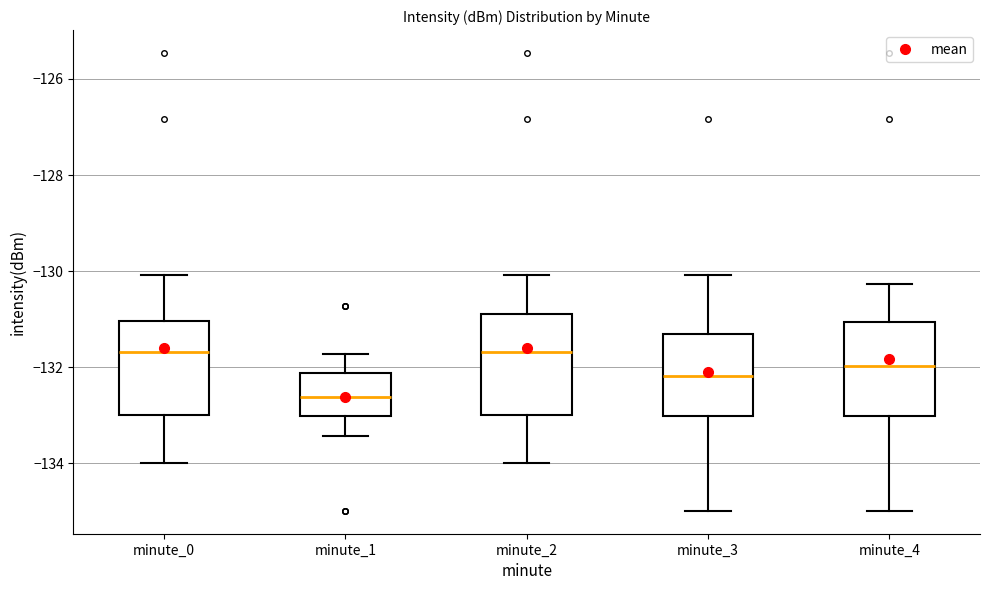

Where is the upper edge of the box for minute_2 on the y-axis? The values are not printed on the chart, so give them approximately, as read against the axis.

-130.8